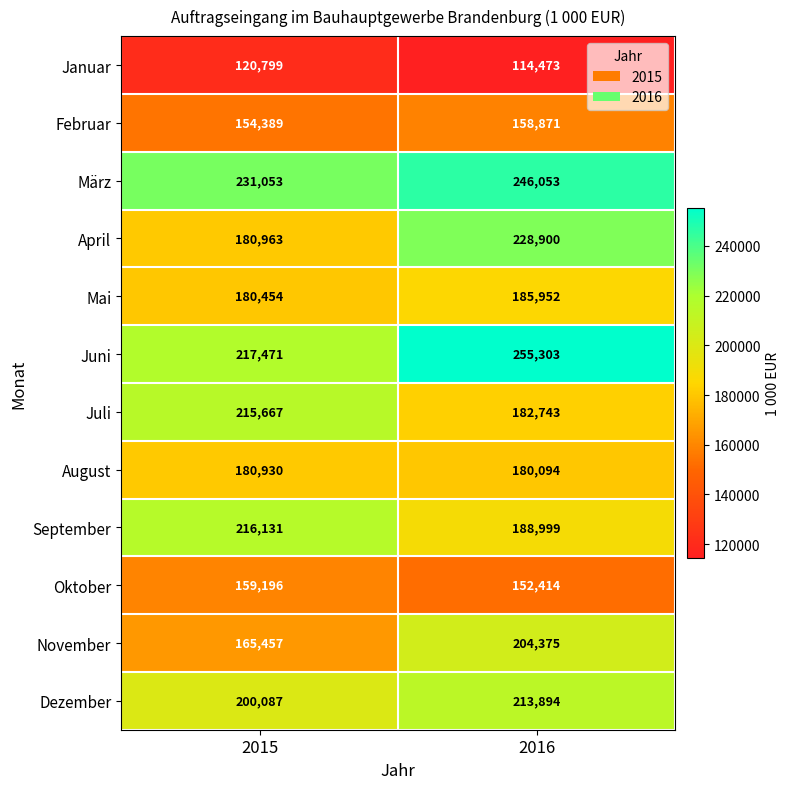

List the series in order of their peak value, highest first.

Juni, März, April, September, Juli, Dezember, November, Mai, August, Oktober, Februar, Januar